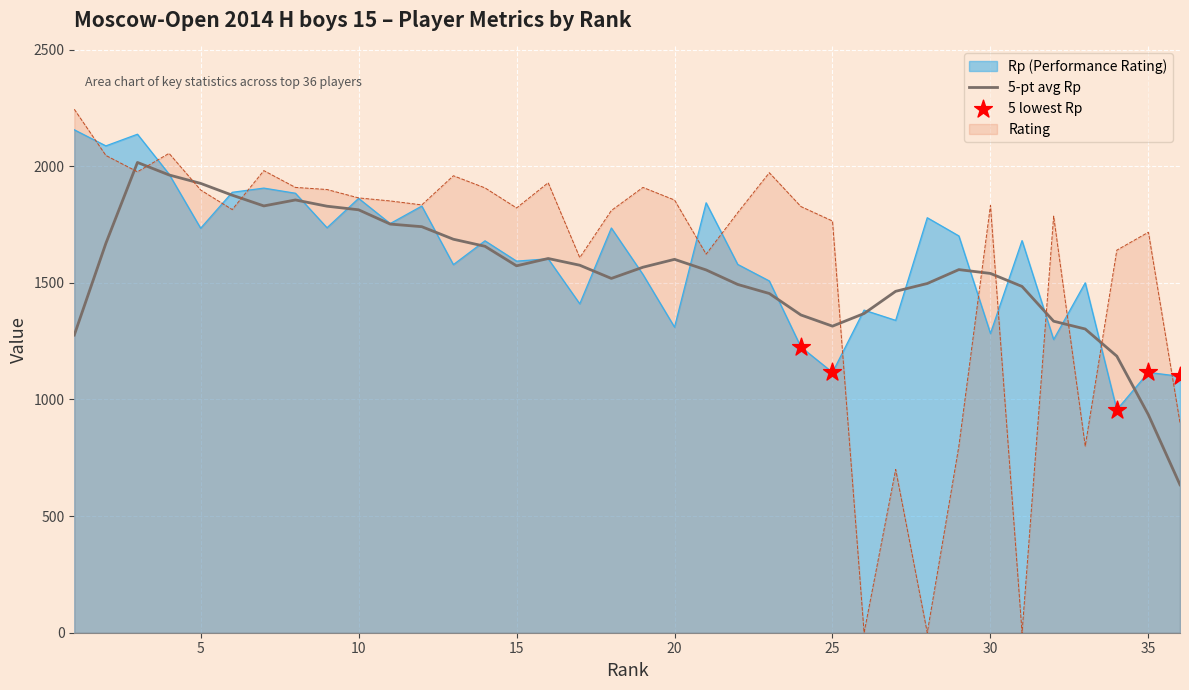

Which series has the largest total across all categories?

Rp